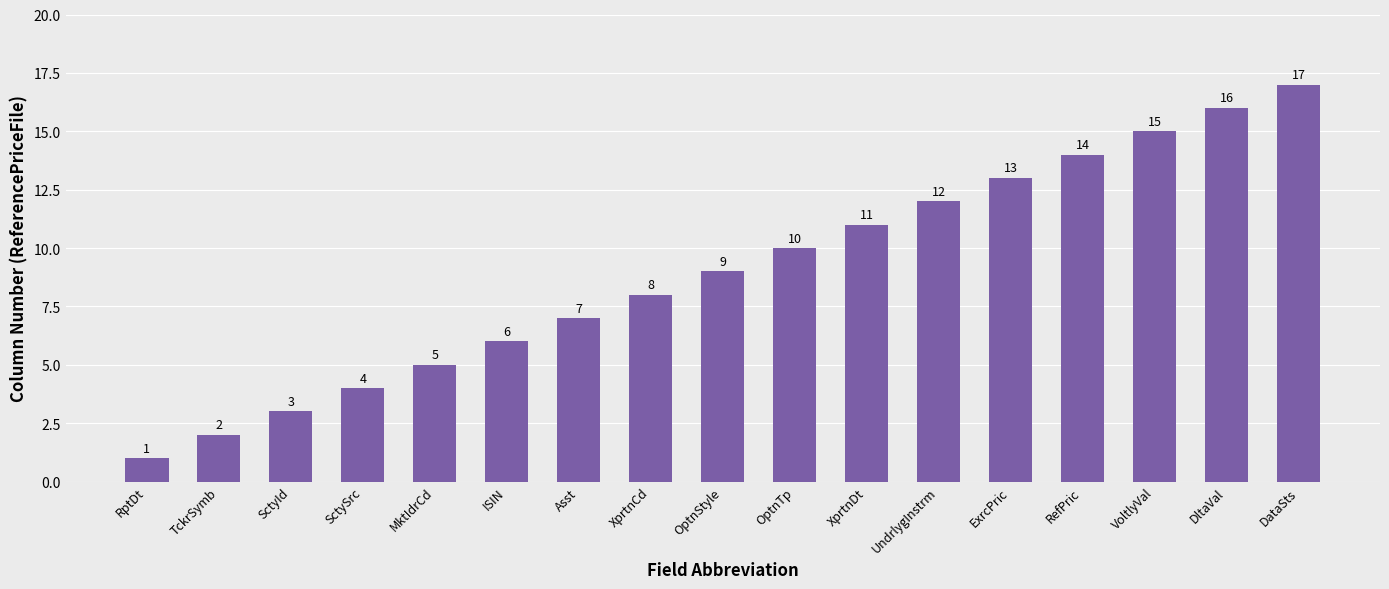

What is the sum of the values at DltaVal and UndrlygInstrm?

28